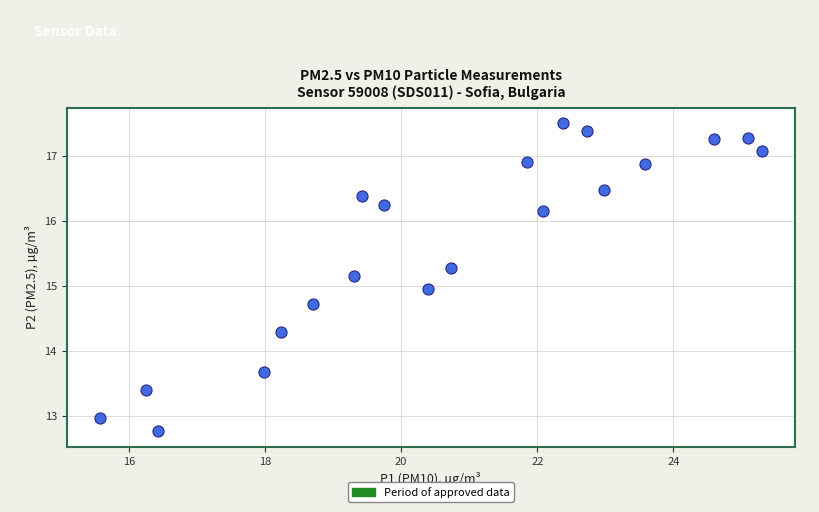

What is the range of X values (max minus min)?

9.7